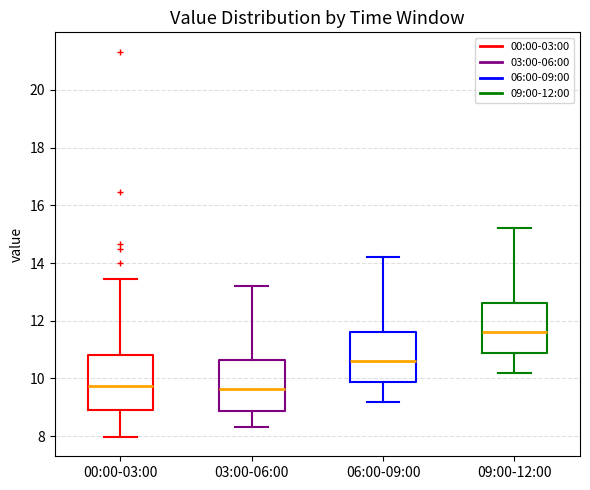

Reading left to right, read every box against the y-axis: the position of its median line, the range the box covers, and the ends of its whiskers. The values are not printed on the chart, so give them approximately, as read against the axis.

00:00-03:00: median 9.8, box 8.8 to 10.8, whiskers 8.0 to 13.4
03:00-06:00: median 9.6, box 8.8 to 10.6, whiskers 8.4 to 13.2
06:00-09:00: median 10.6, box 9.8 to 11.6, whiskers 9.2 to 14.2
09:00-12:00: median 11.6, box 10.8 to 12.6, whiskers 10.2 to 15.2